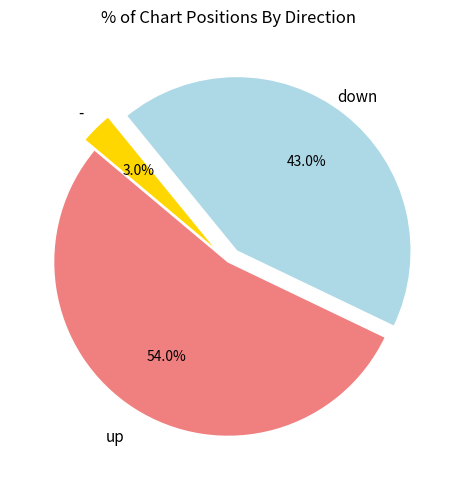

Count the number of slices in the pie.

3